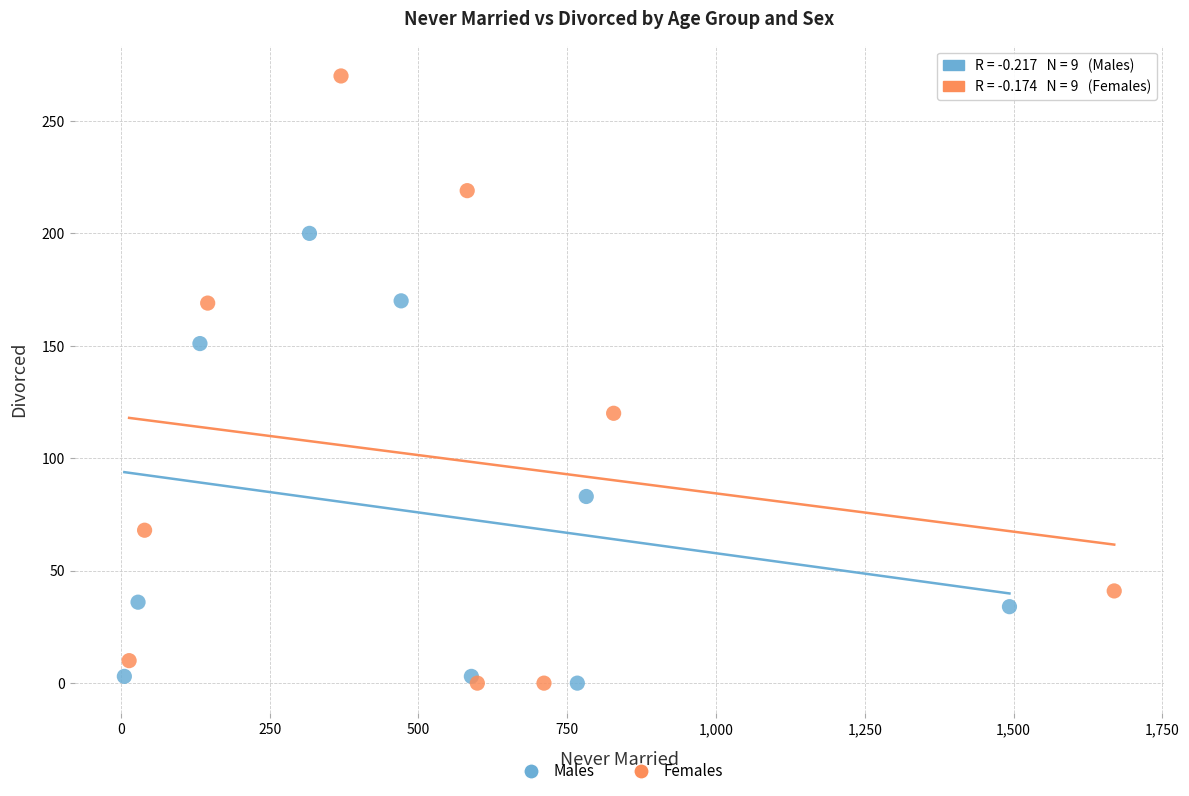

Which series contains the highest Y value?

Females